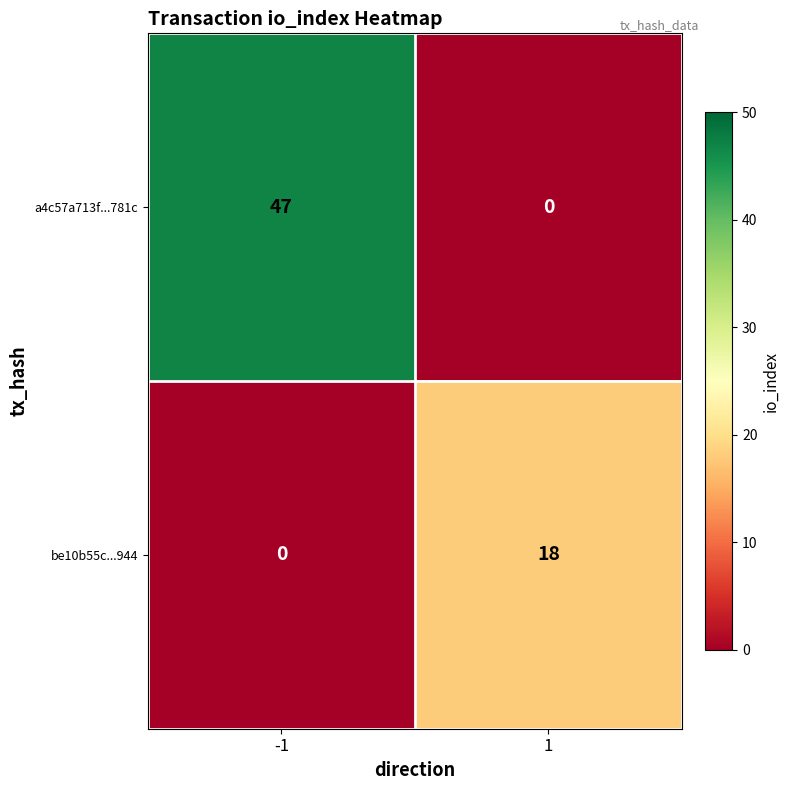

What is the total value across all series at -1?

47